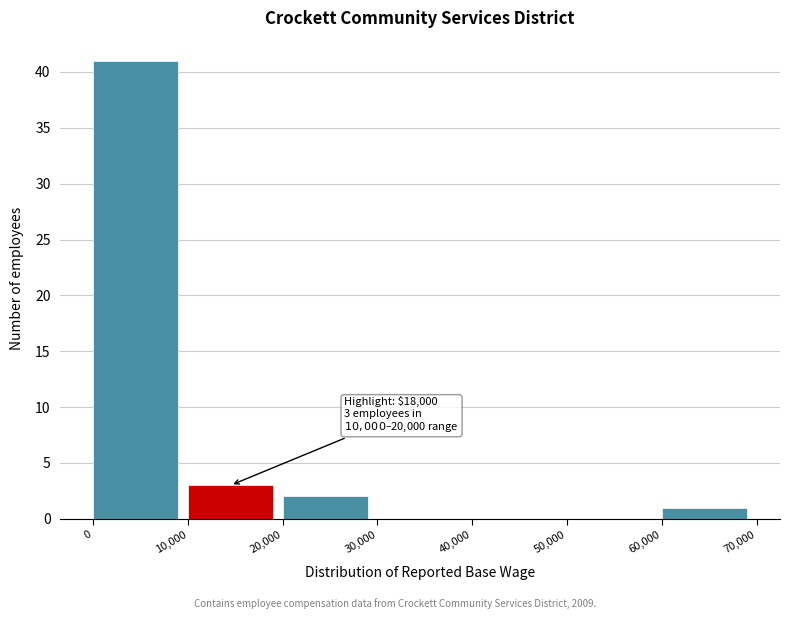

Which range on the x-axis has the tallest bar?

0 to 10,000